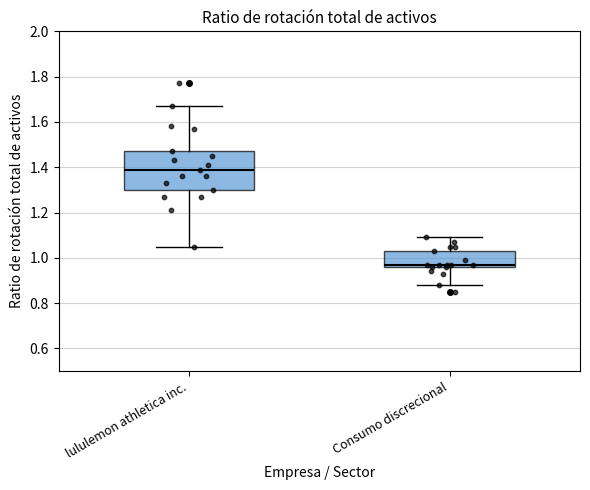

Comparing the boxes themselves (not the whiskers), which one is the tallest?

lululemon athletica inc.